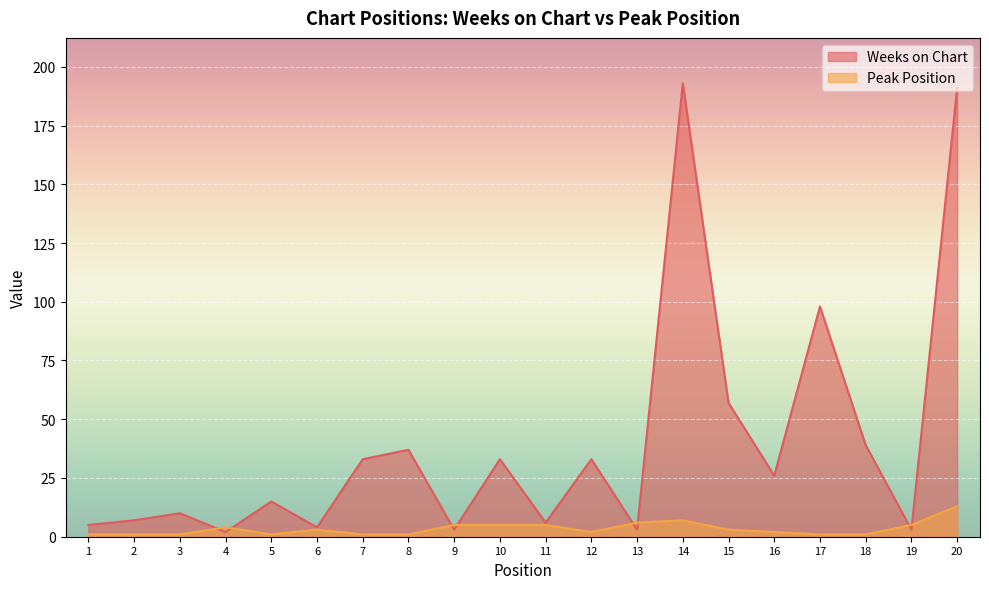

What is the approximate value of Weeks on Chart at 14?

193